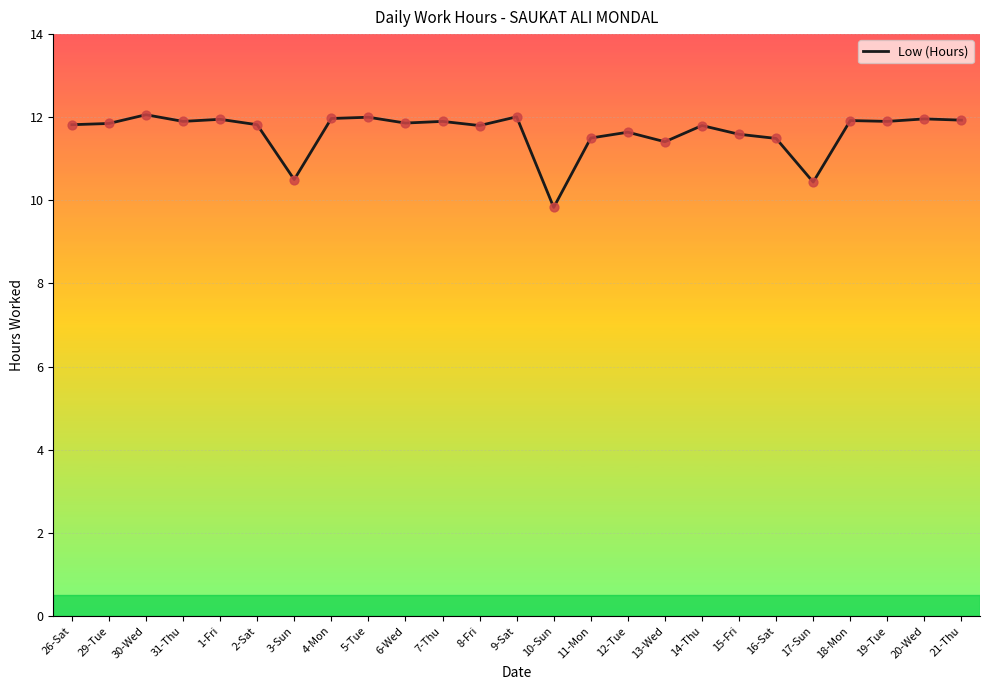

Approximately how many times larger is the value at 17-Sun compared to 10-Sun?

1.1